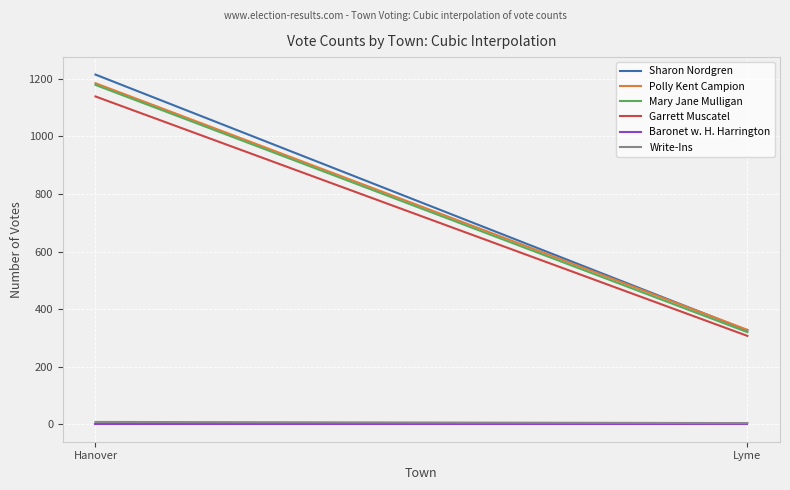

Which series has the widest spread of values?

Sharon Nordgren